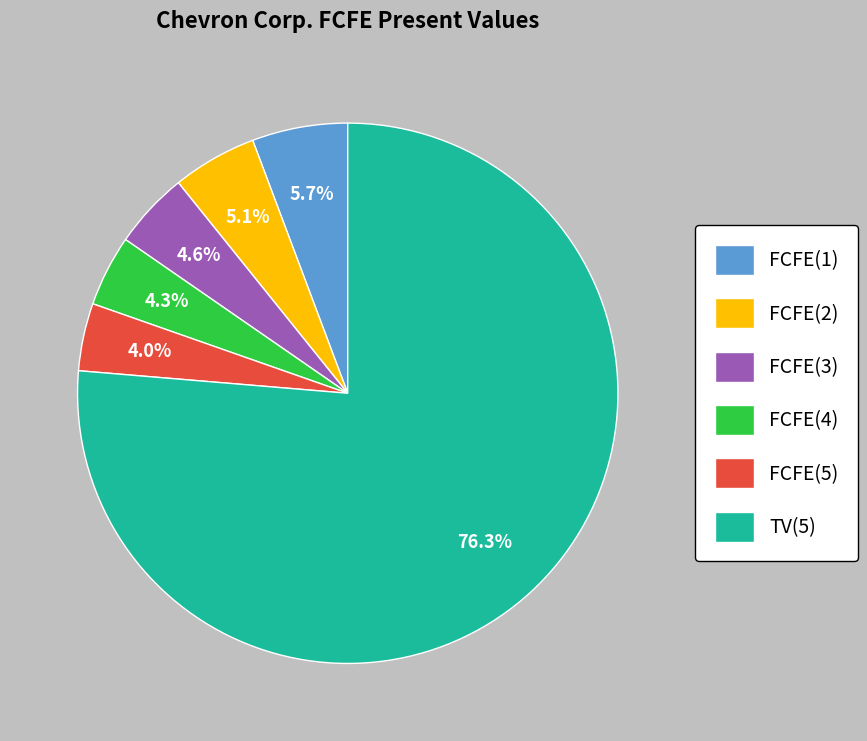

What is the largest slice in the pie chart?

TV(5)